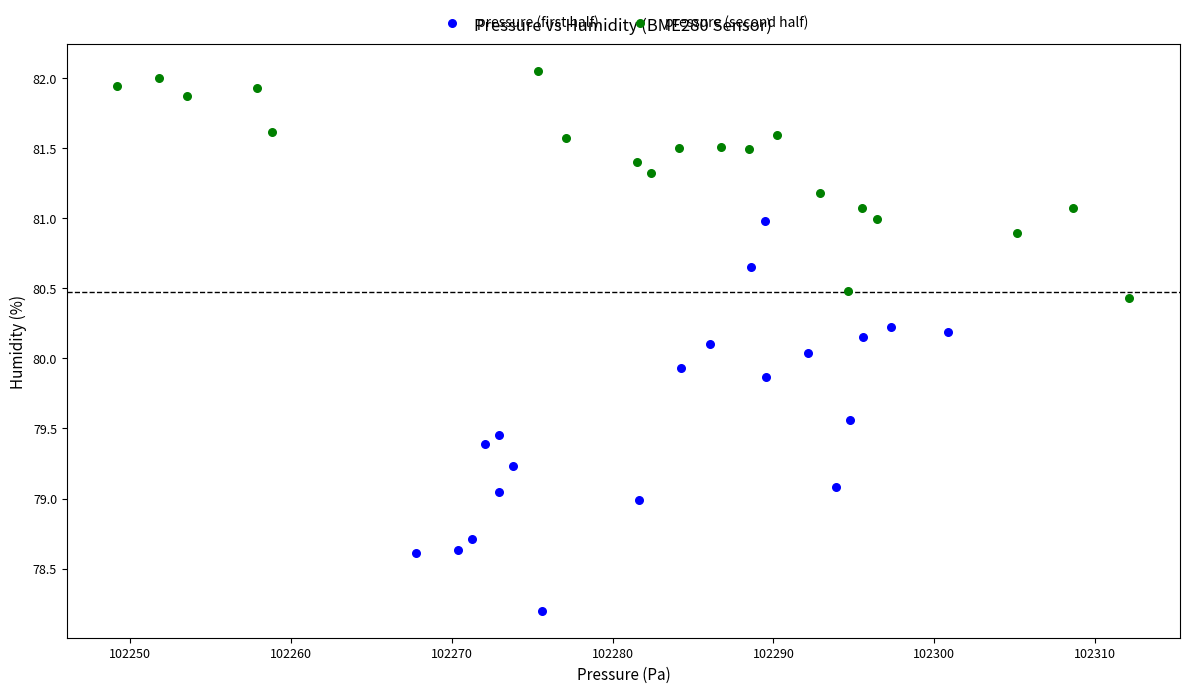

What are all the series names shown in the legend?

pressure (first half), pressure (second half)